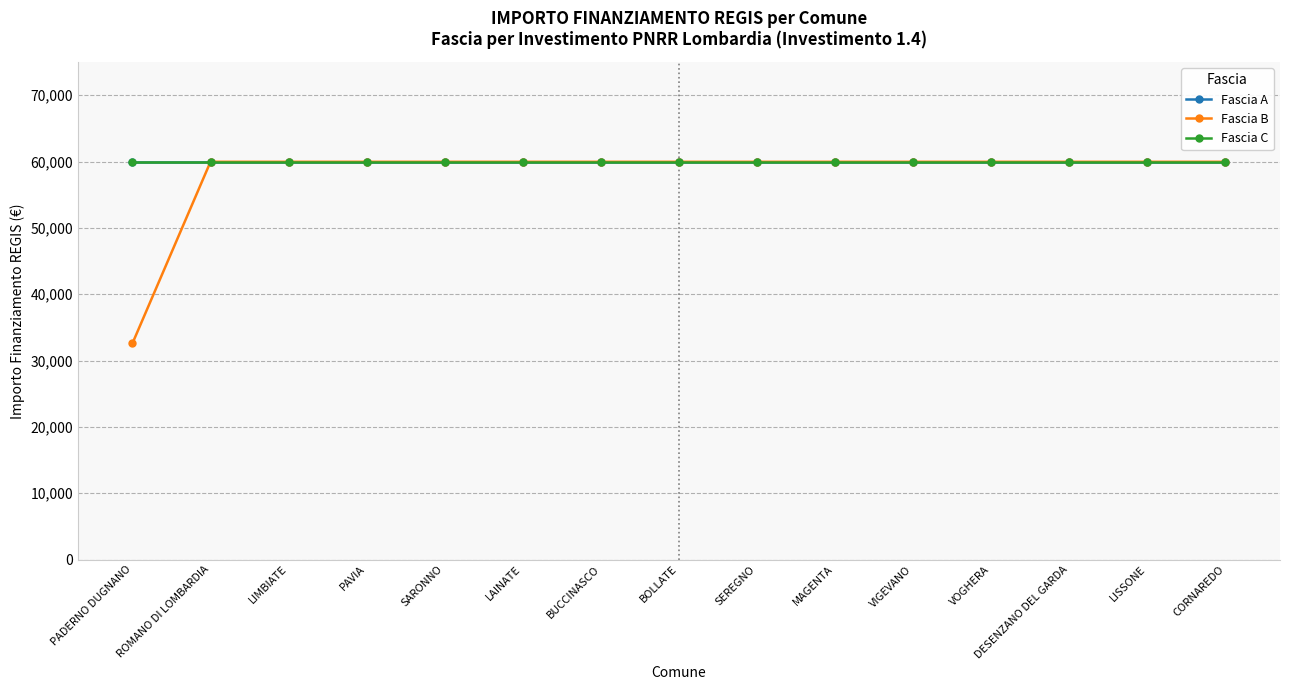

Does the chart have visible grid lines?

Yes